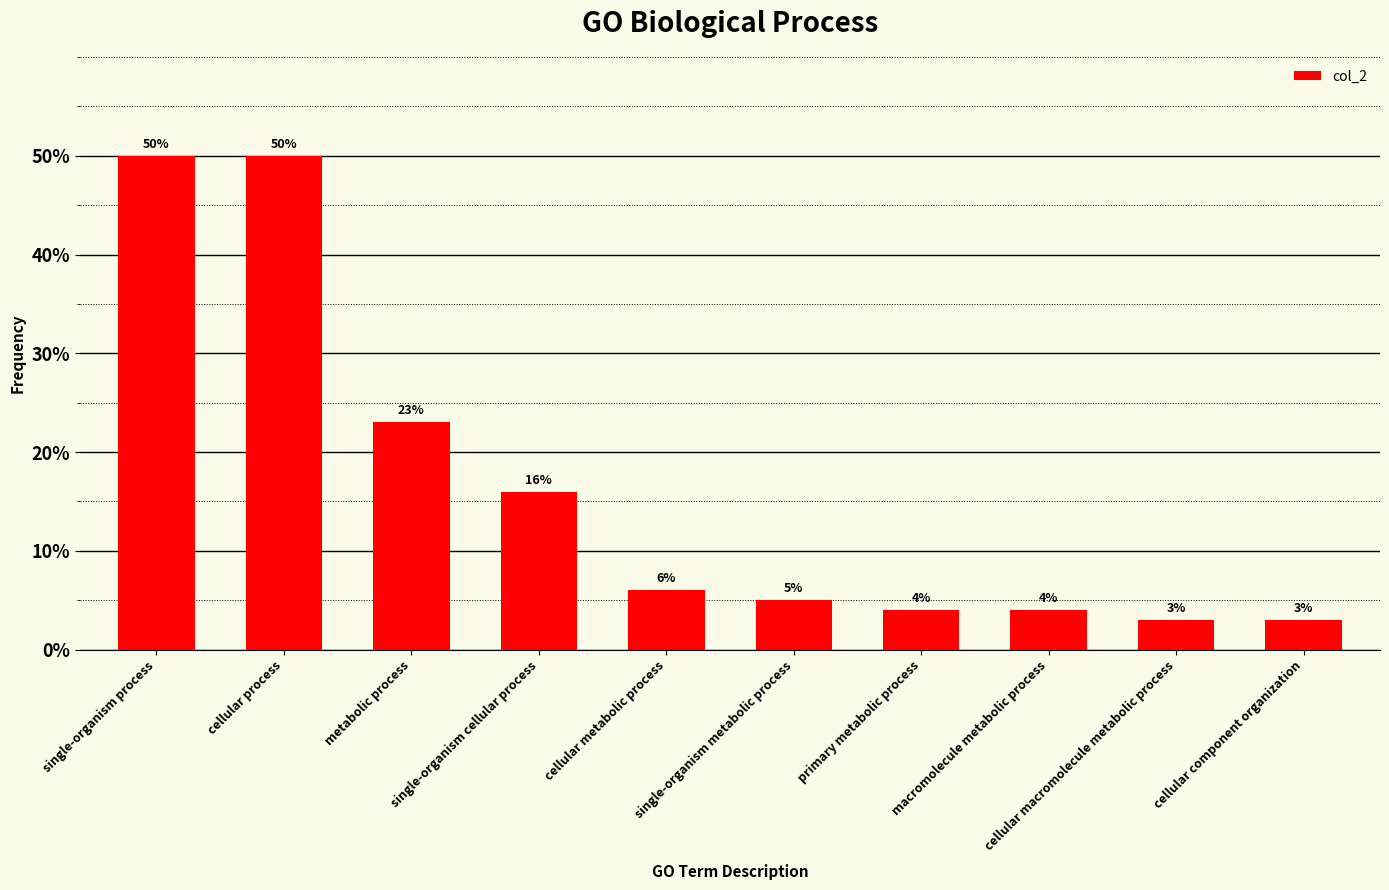

Which label corresponds to the largest value in the chart?

single-organism process